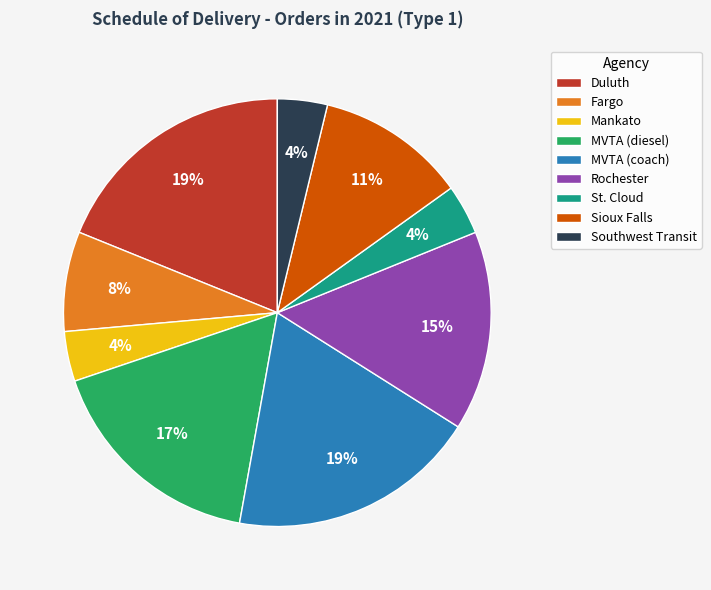

To the nearest percent, what is the combined percentage of St. Cloud and Sioux Falls?

15%